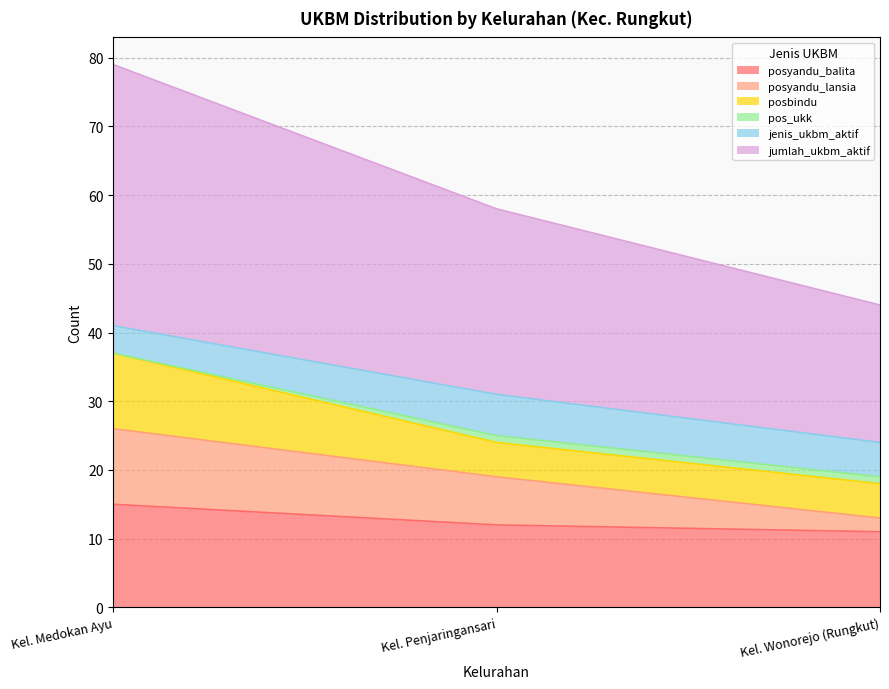

At which category is the sum across all series the highest?

Kel. Medokan Ayu